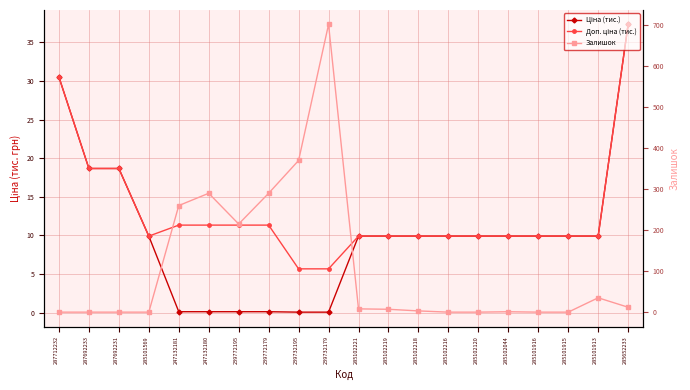

What is the sum of the Доп. ціна (тис.) values at 285102221 and 239732195?

15.6